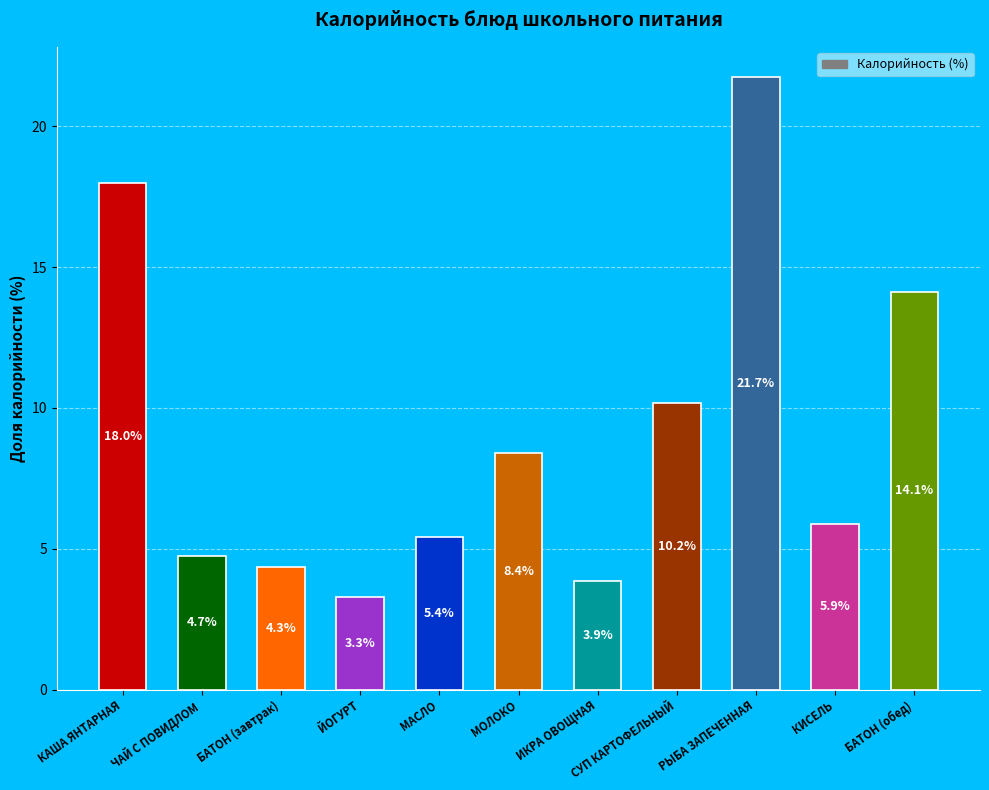

Where does the data first go above 5?

КАША ЯНТАРНАЯ